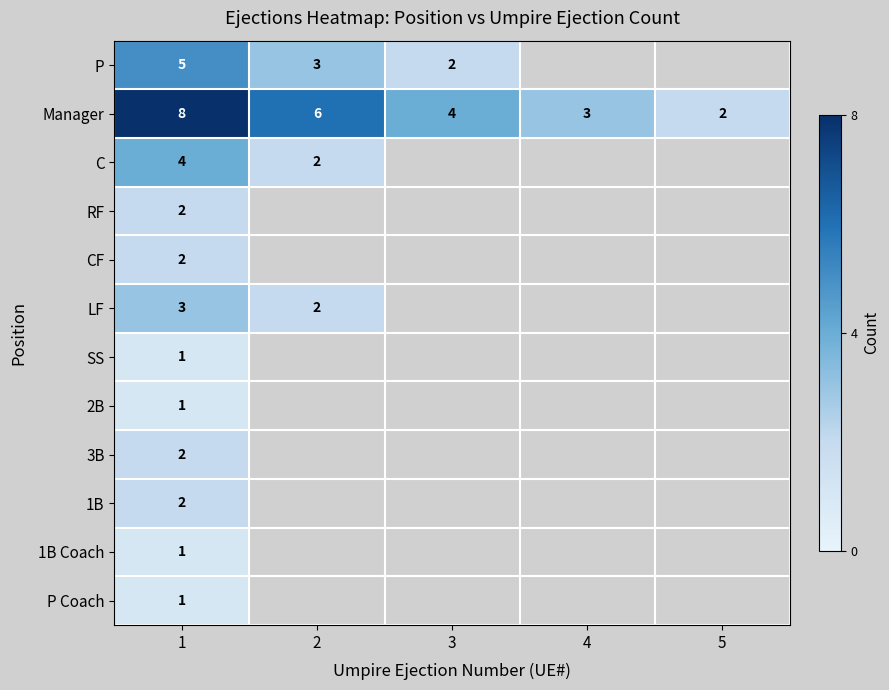

The C series shows 1 at 2. True or false?

False